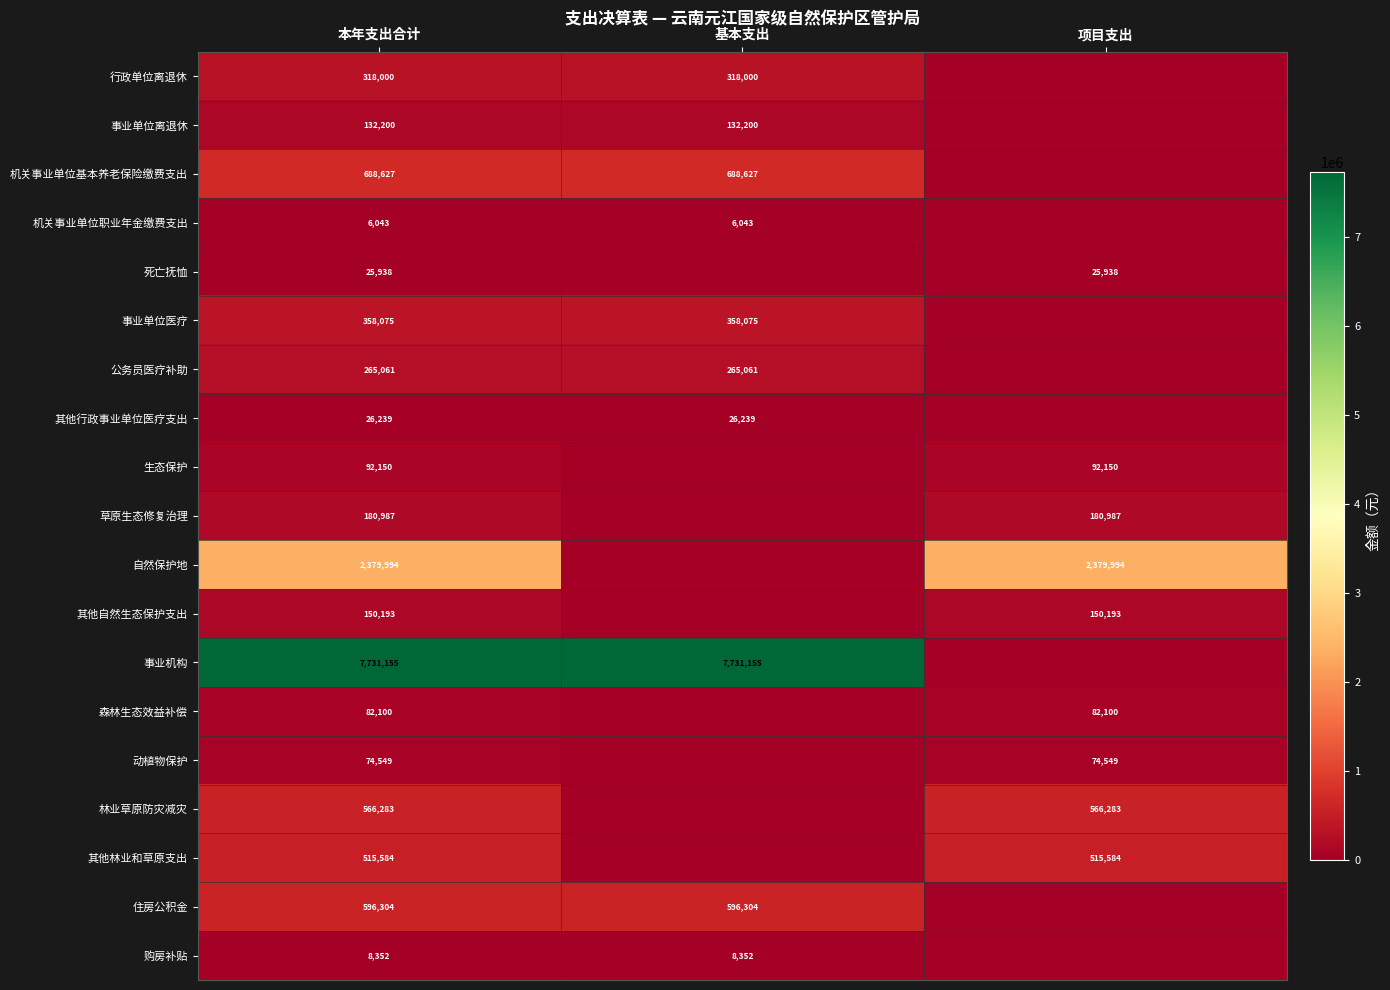

How many categories are shown in the chart?

3